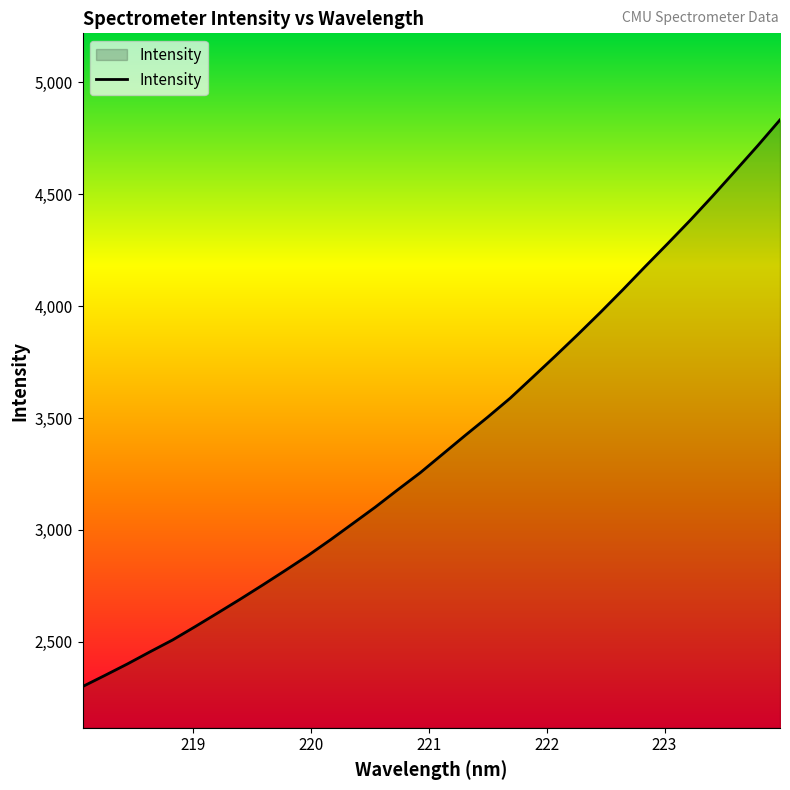

What is the smallest value displayed?

2300.2